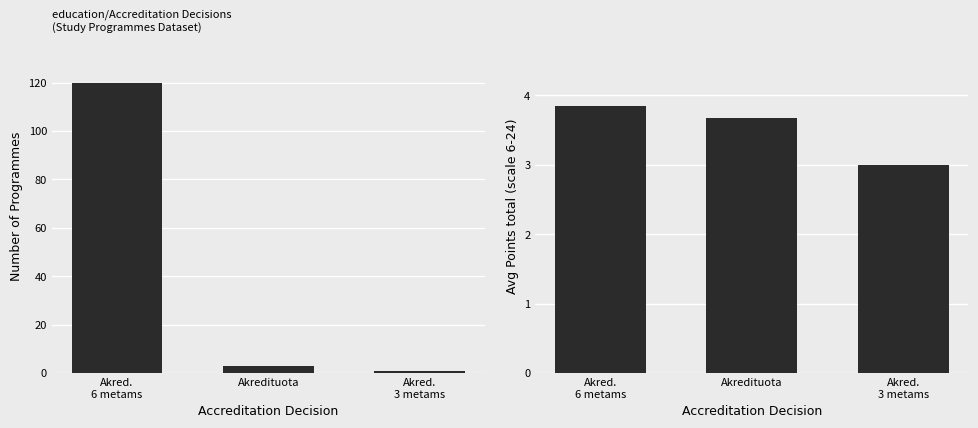

Reading left to right, transcribe all the data shown in this chart.

Count of Programmes: Akred.
6 metams=120.0	Akredituota=3.0	Akred.
3 metams=1.0
Avg Points total: Akred.
6 metams=3.9	Akredituota=3.7	Akred.
3 metams=3.0